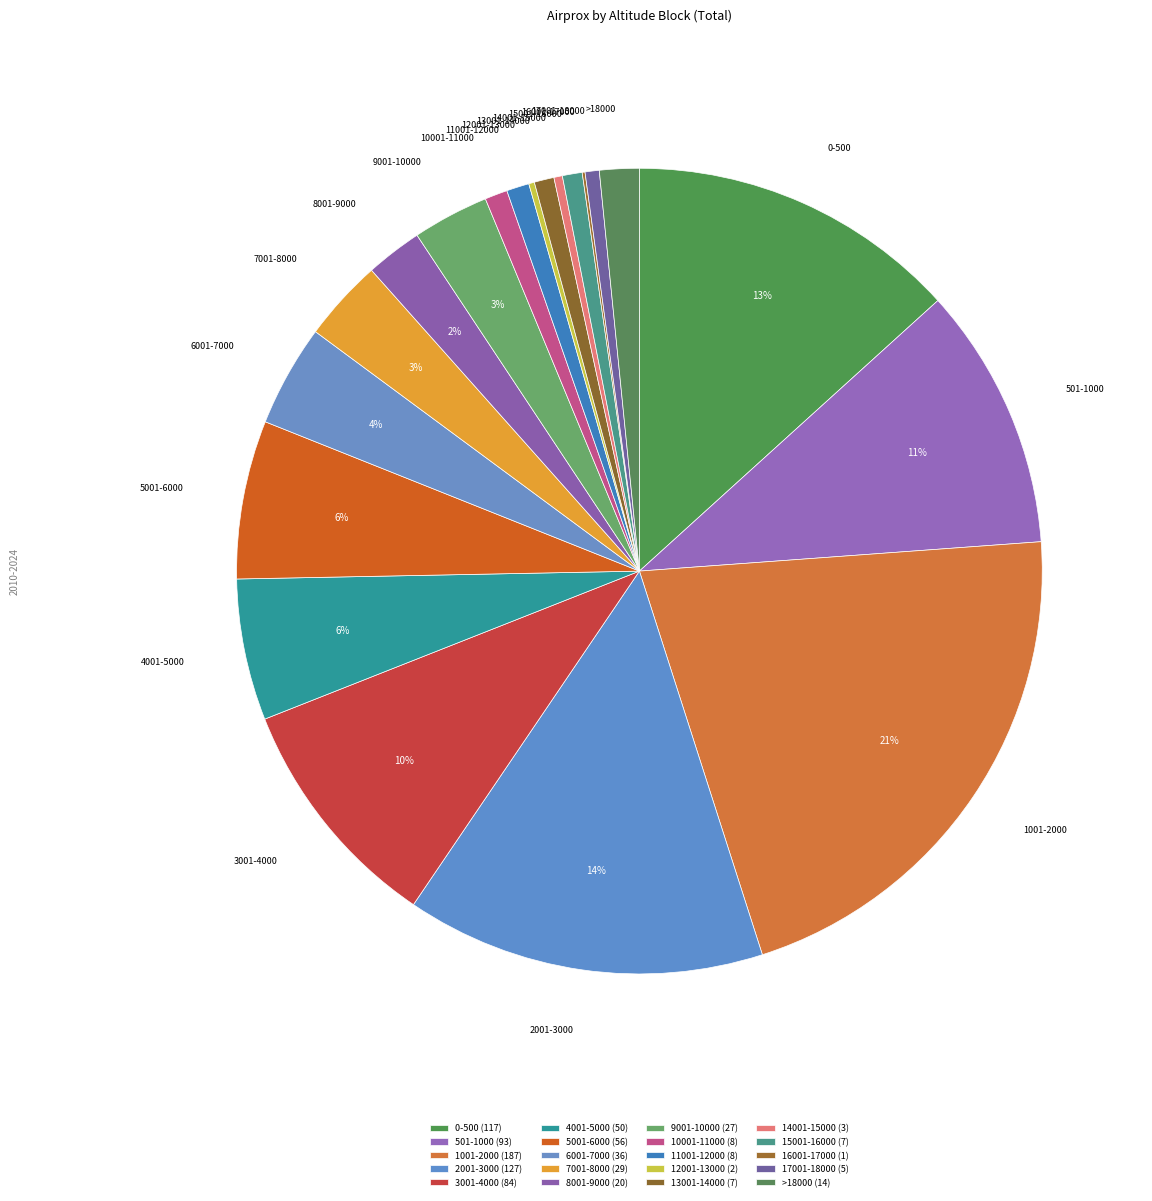

Combined, what portion of the pie is 13001-14000 and 501-1000?

11.4%